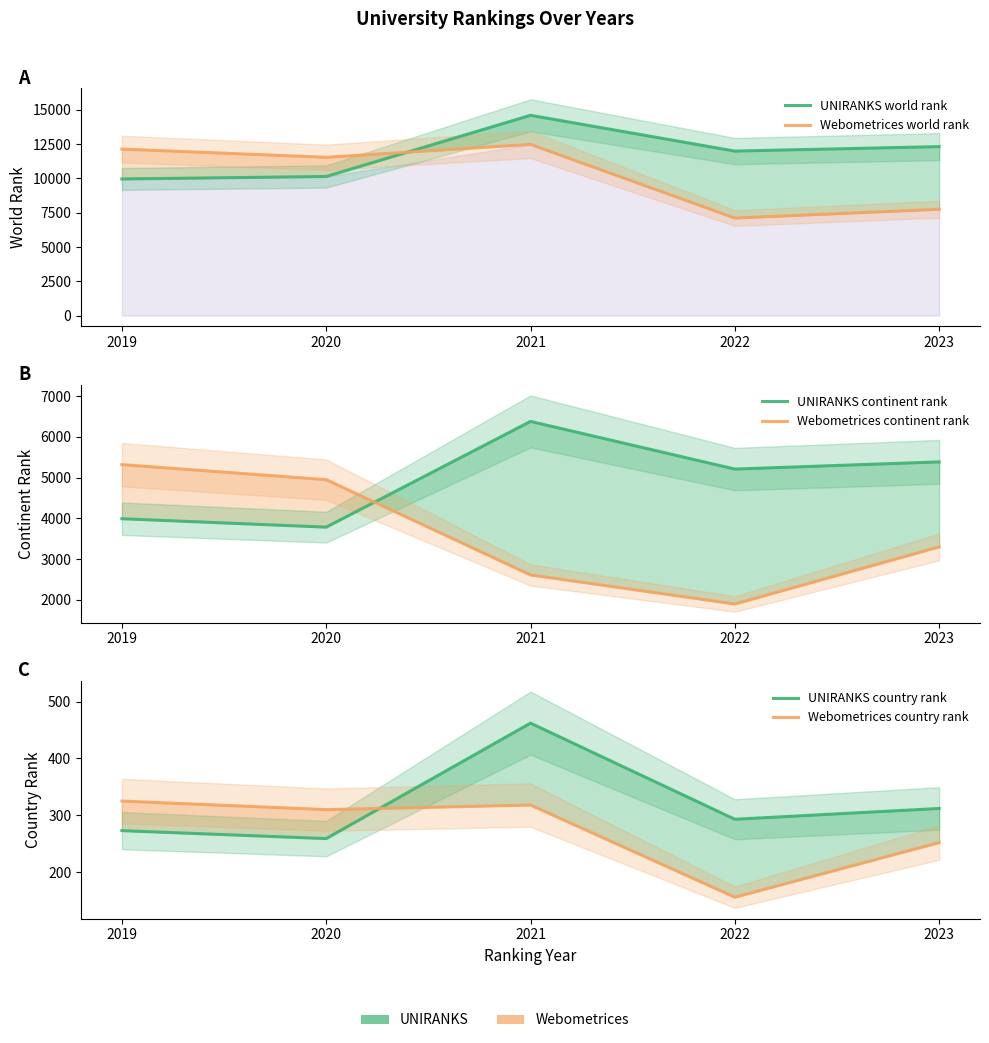

What is the spread (max minus min) of values at 2021?

14283